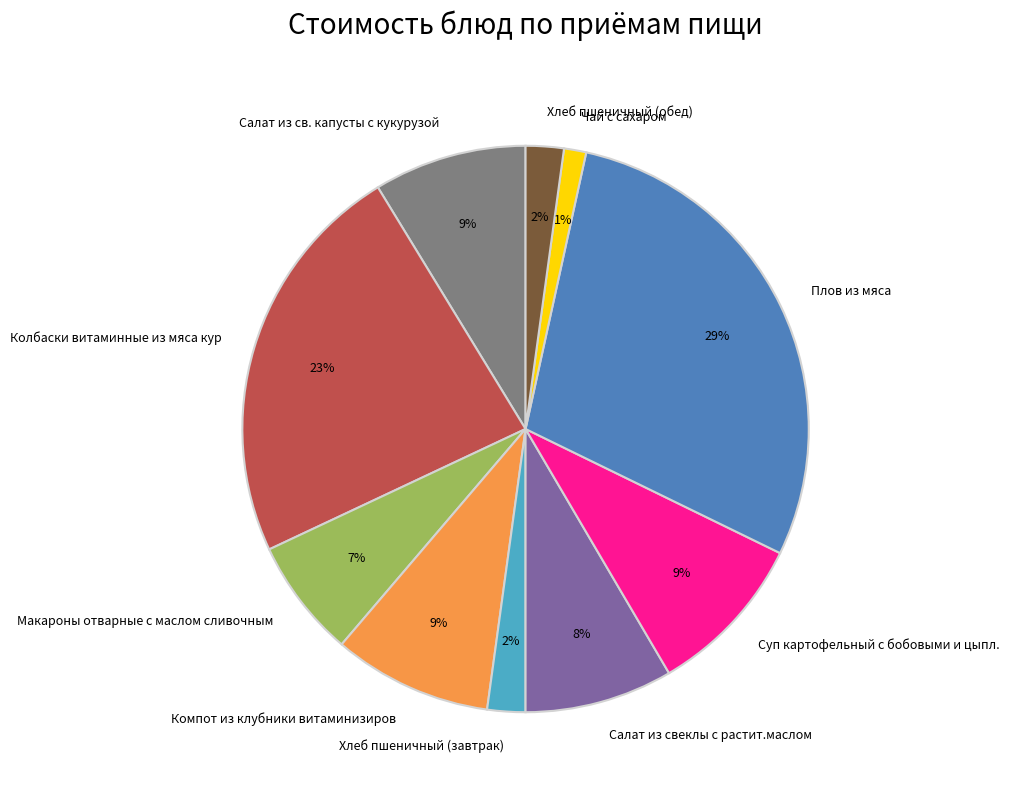

Combined, do Суп картофельный с бобовыми и цыпл. and Чай с сахаром account for over 50%?

No